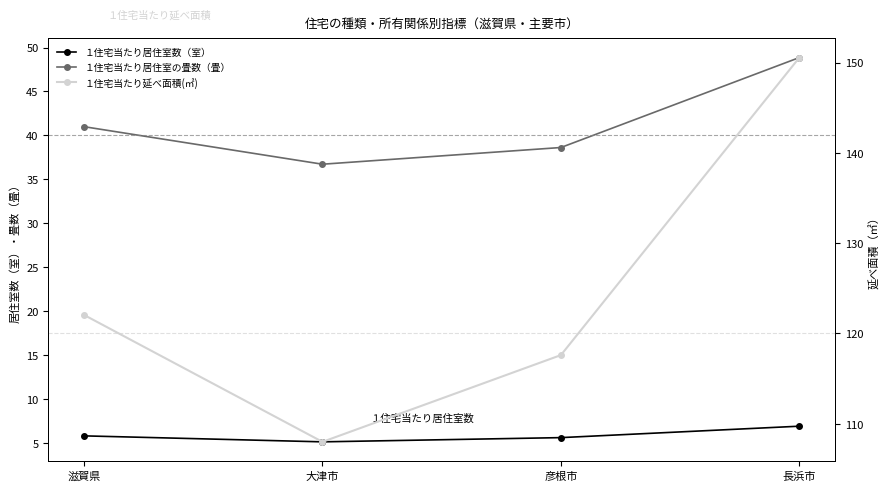

At which label does １住宅当たり延べ面積(㎡) reach its minimum?

大津市